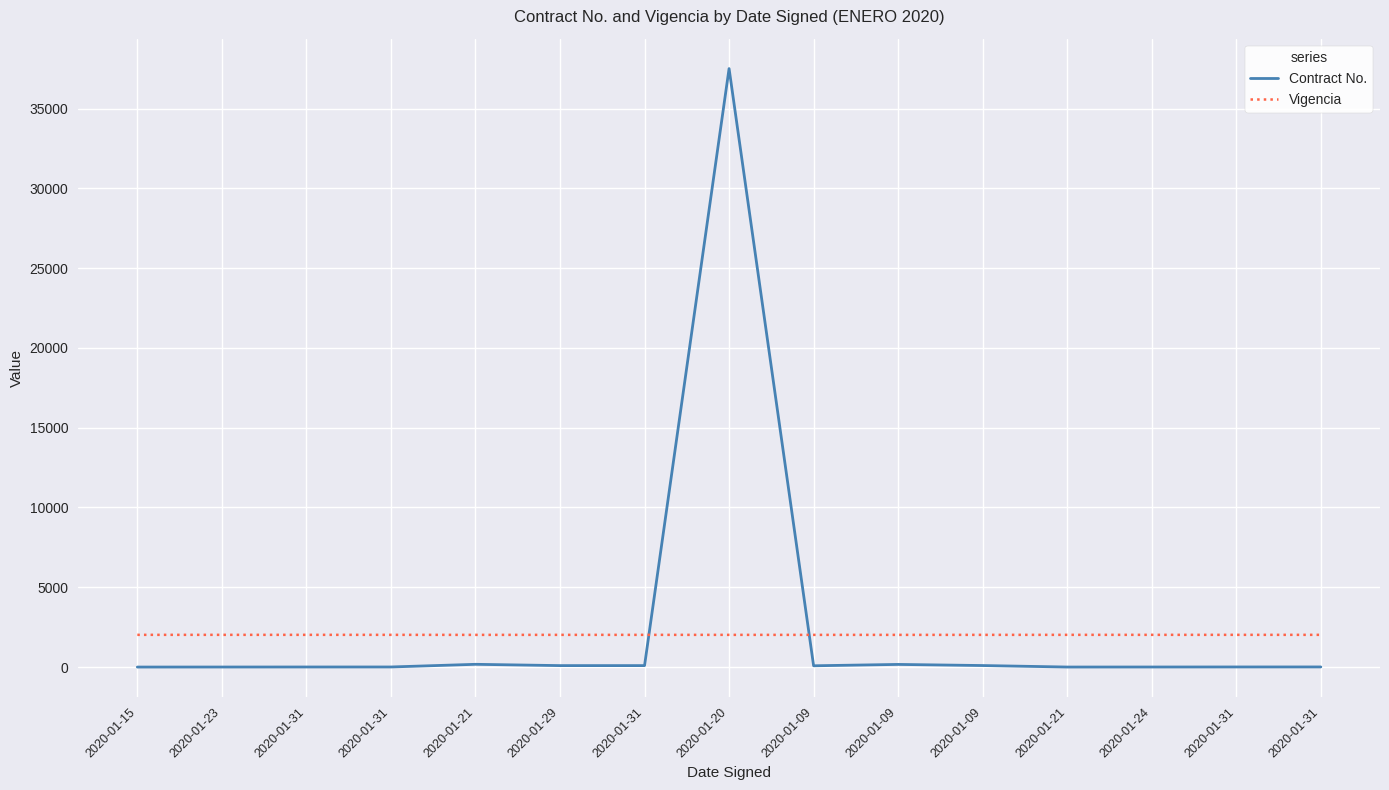

Is this an area chart (filled region under the line)?

No